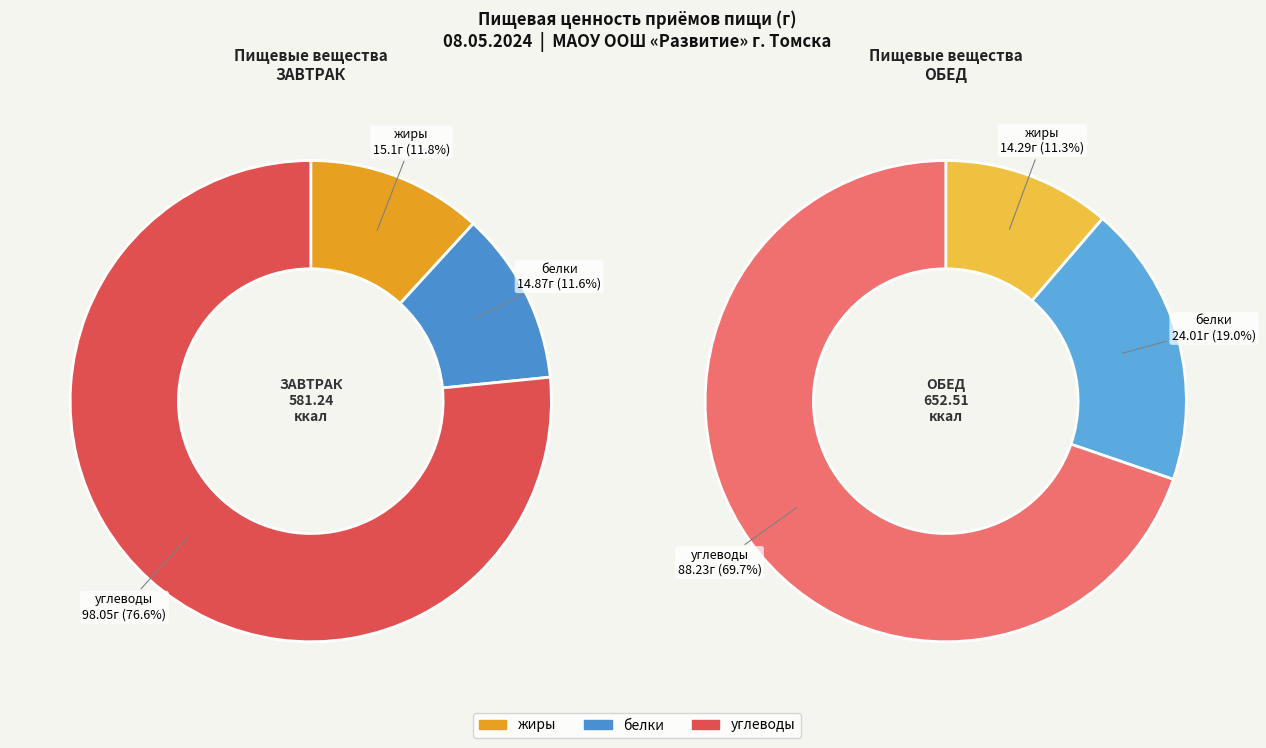

Which slice represents more than half of the pie?

углеводы